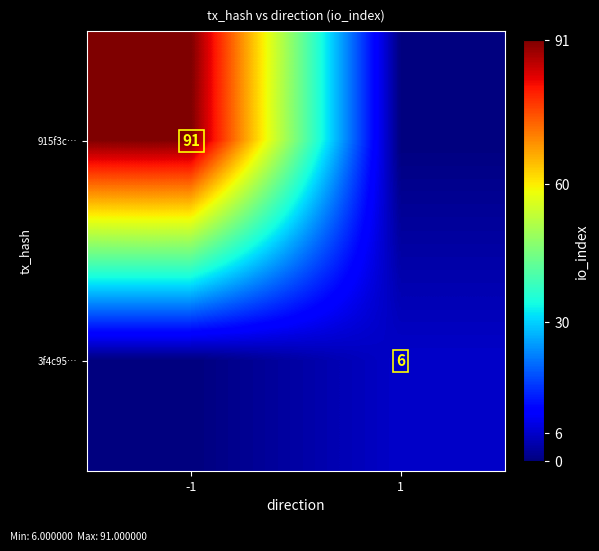

Is it true that 915f3c… equals 42 at -1?

False